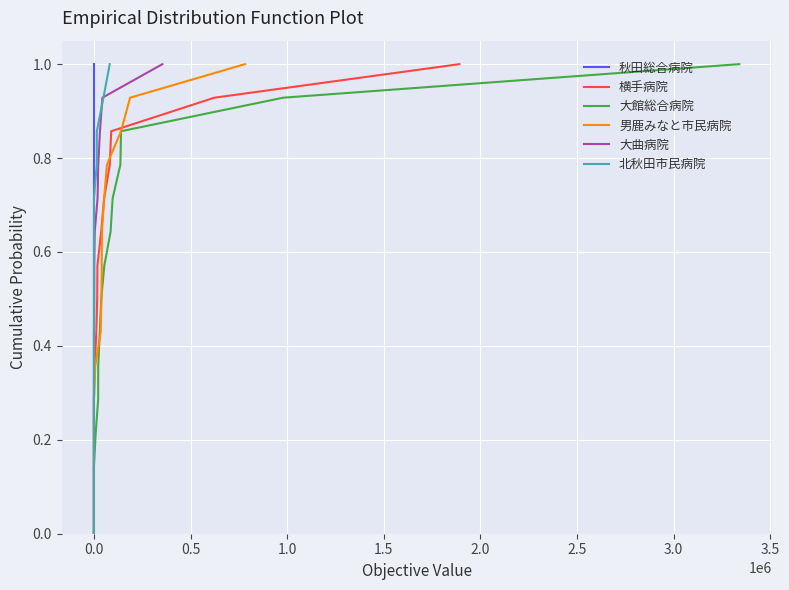

What is the approximate value of 男鹿みなと市民病院 at 0.0?

0.1